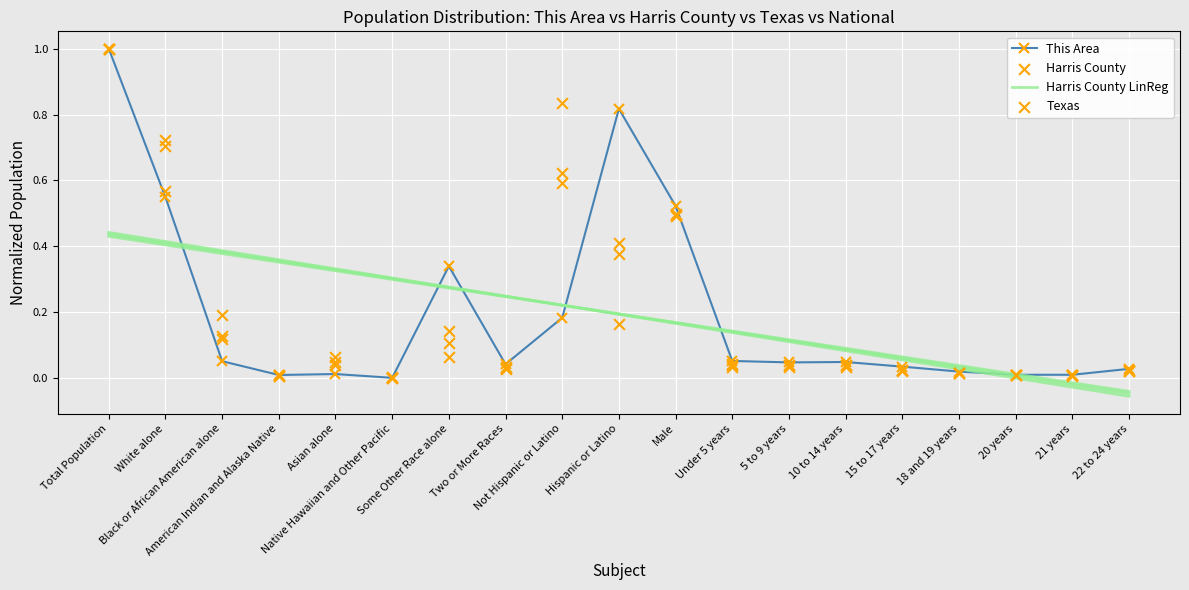

Which series has the largest total across all categories?

This Area